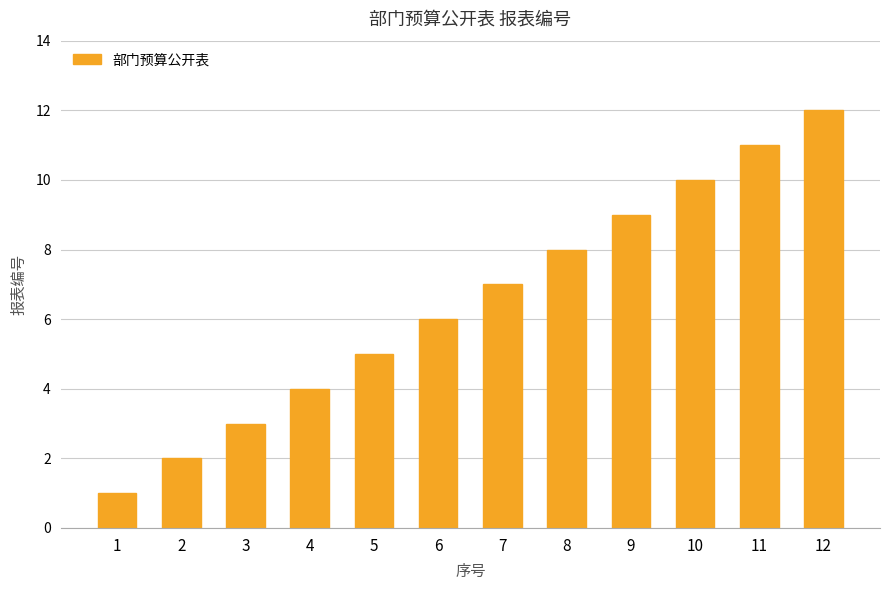

What is the change in value from 4 to 9?

+5